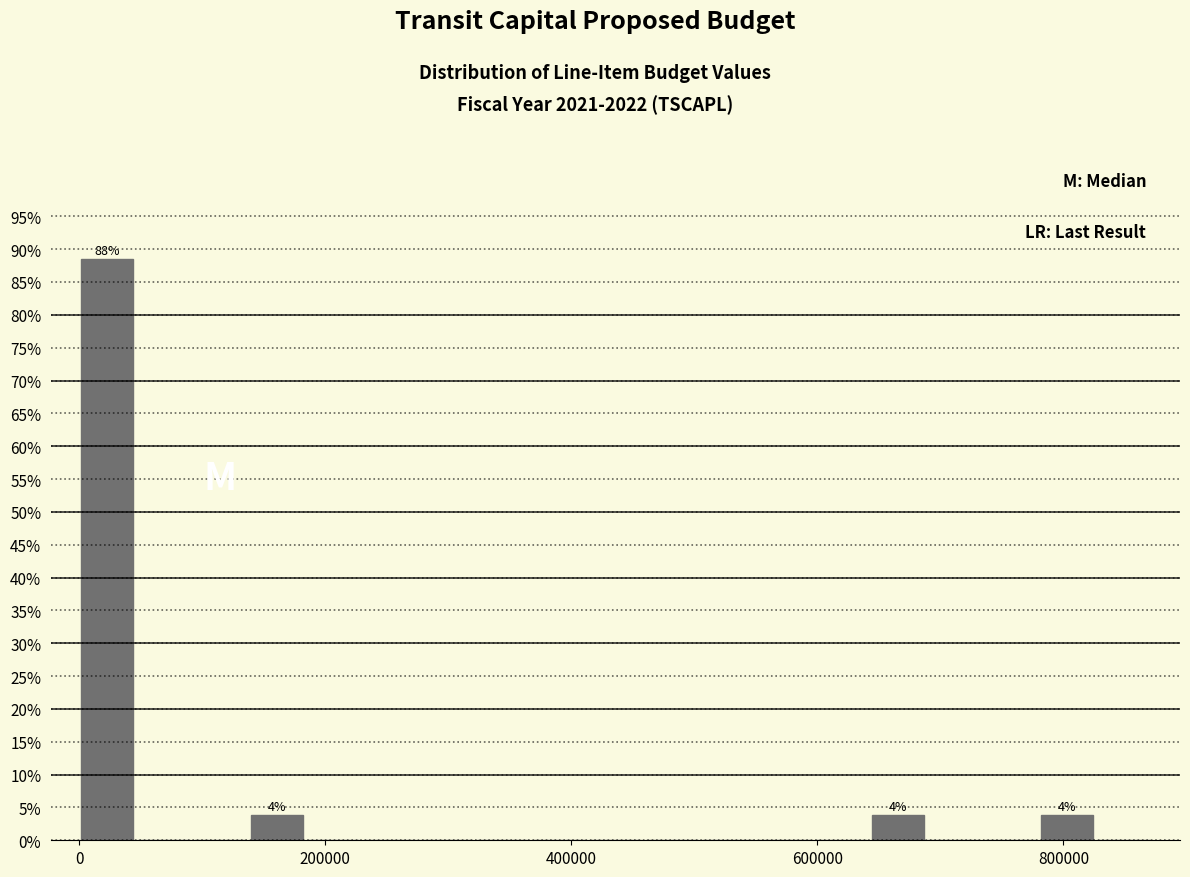

Read against the x-axis, roughly where is the centre of the tallest bar?

20000